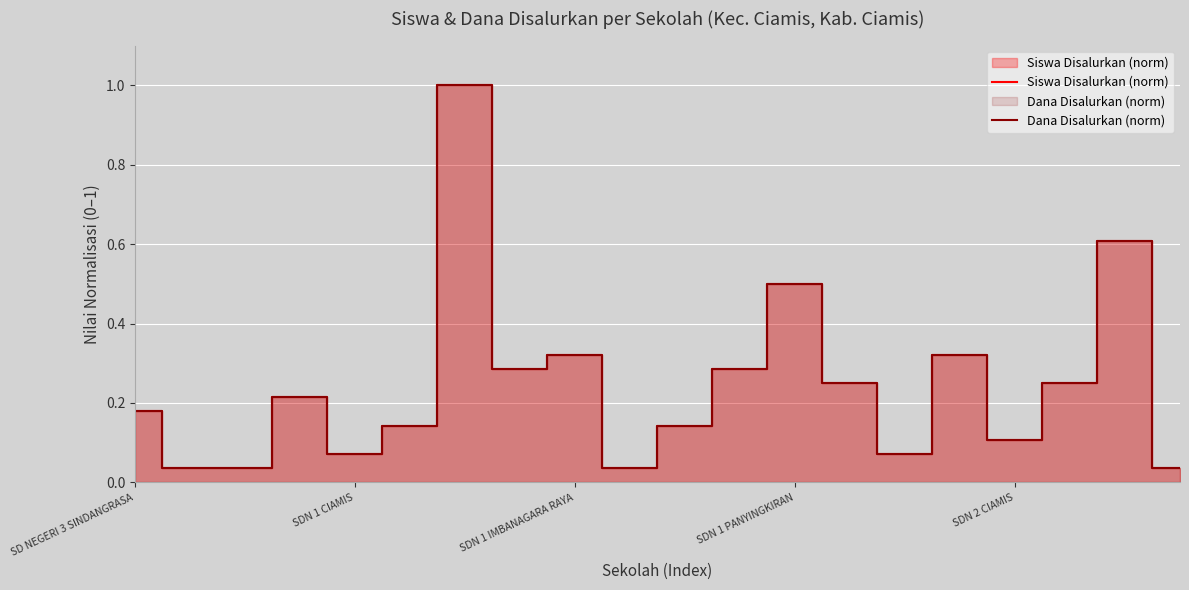

How many distinct data groups are displayed?

2